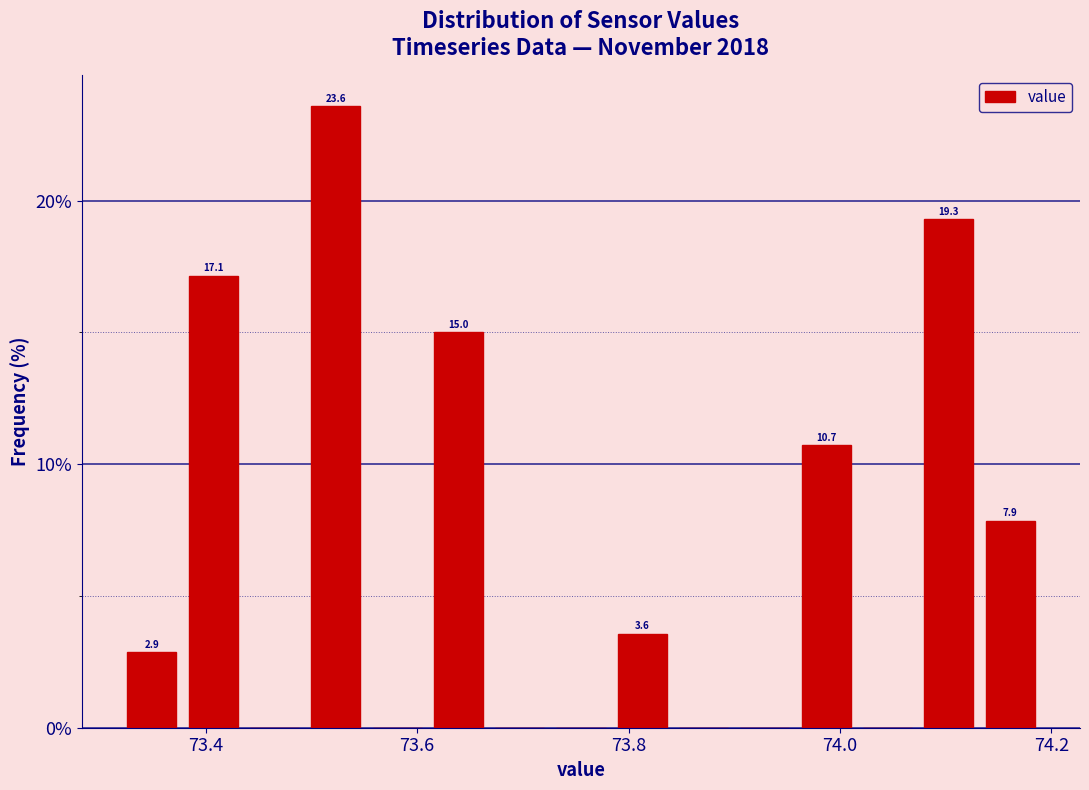

Around what value on the x-axis is the tallest bar? Give the approximate position of its centre, as read against the axis.

73.52